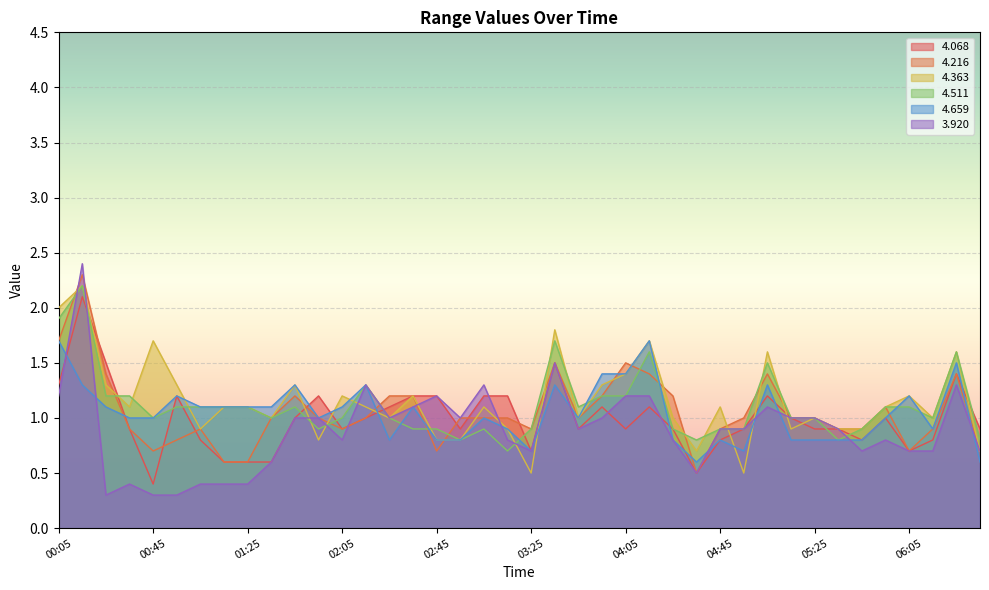

Count the number of data series in this chart.

6